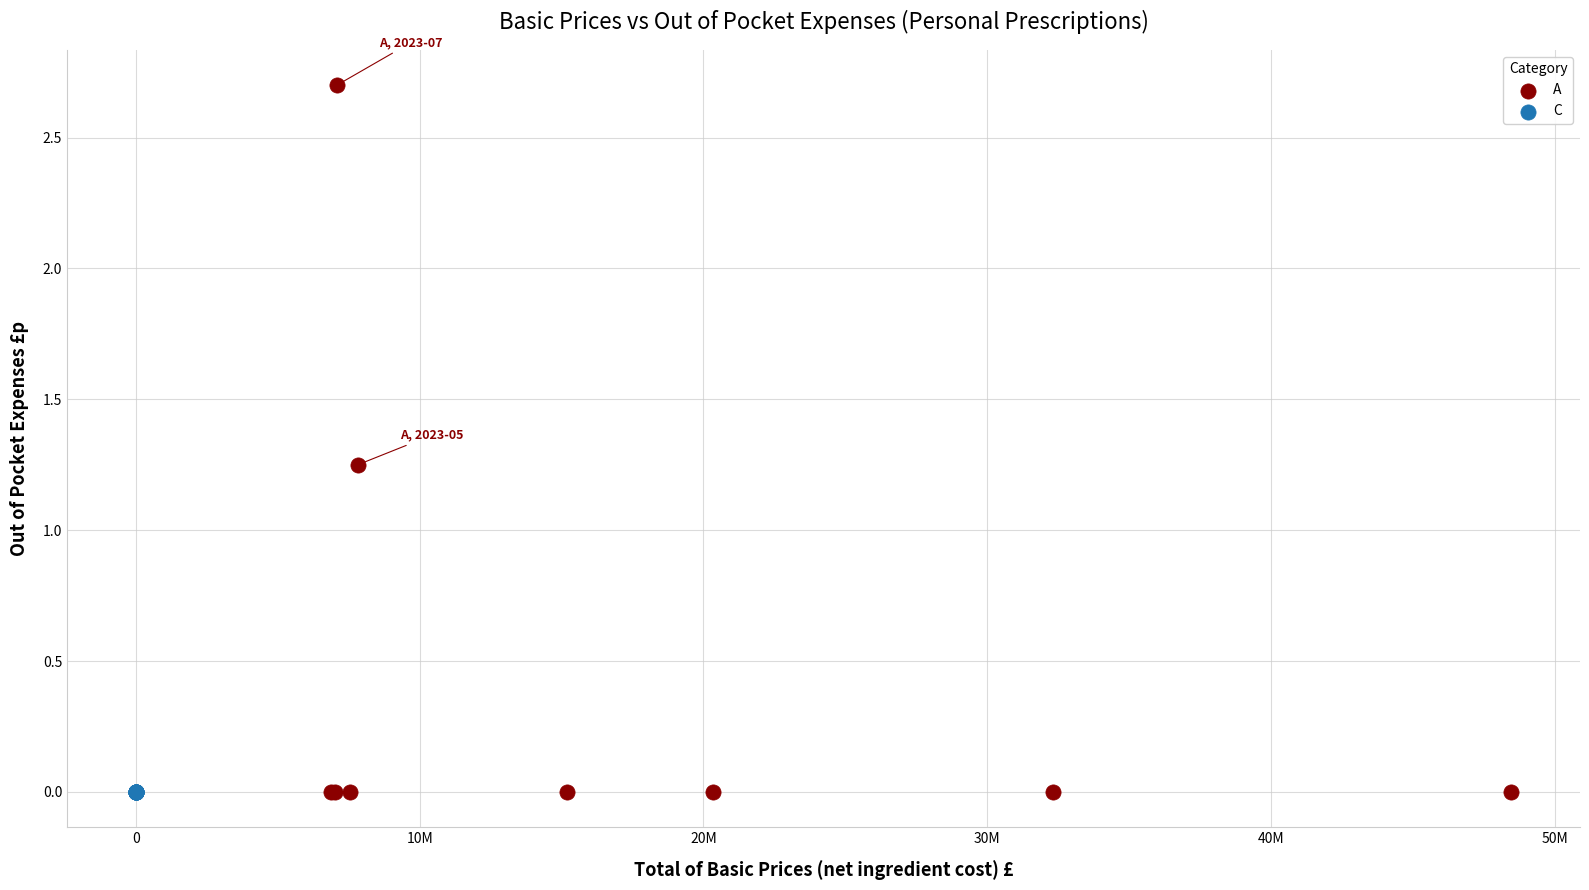

Which series reaches the maximum Y coordinate?

A